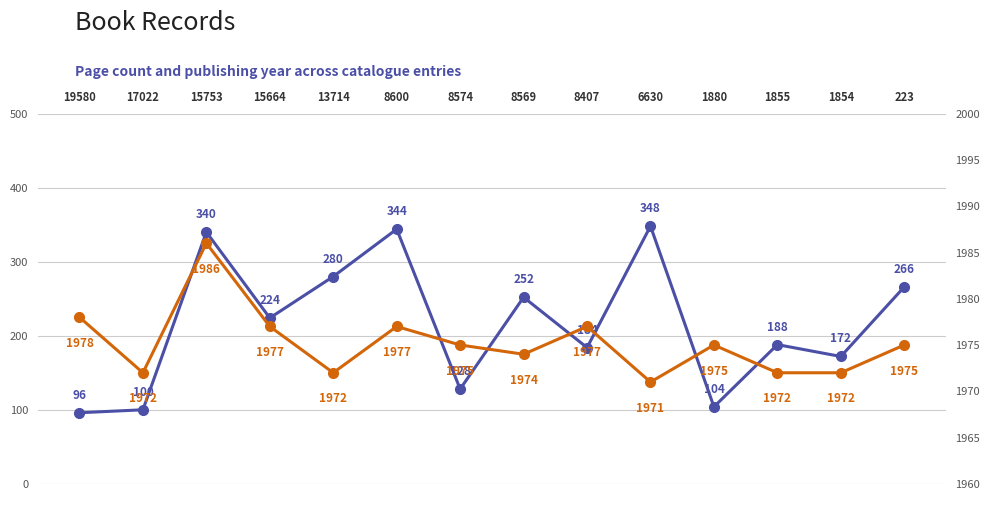

Between 223 and 17022, which is larger?

223